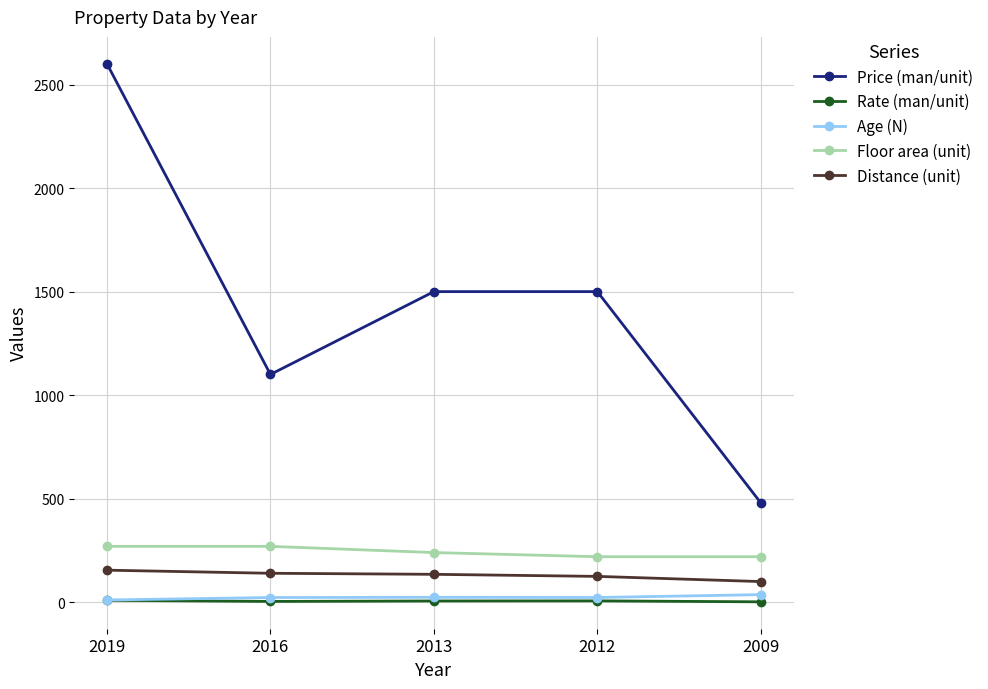

True or false: Price (man/unit) and Distance (unit) cross at least once.

False